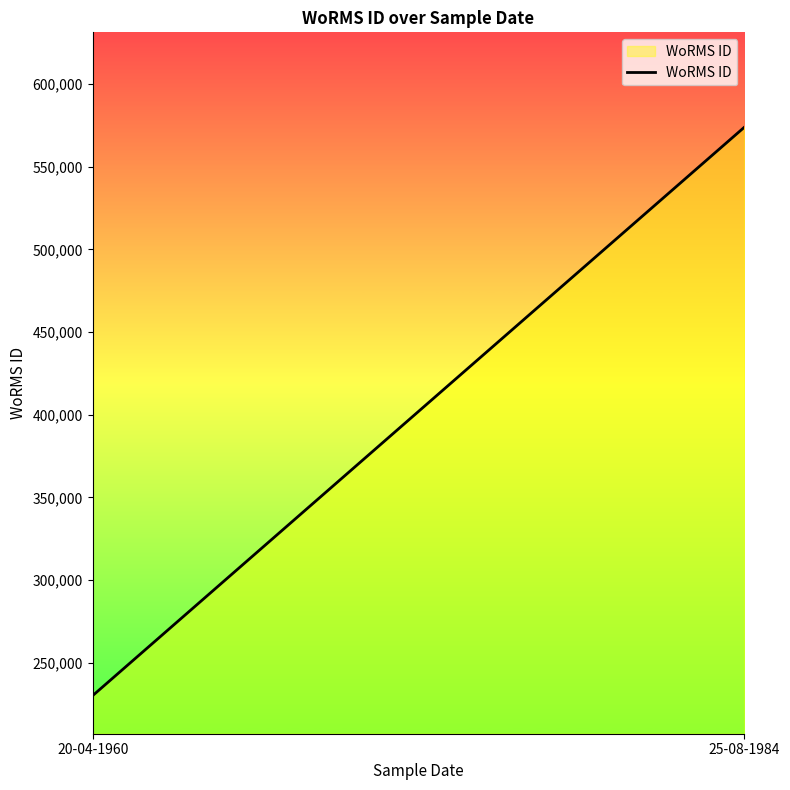

List the labels in order of value, smallest first.

20-04-1960, 25-08-1984